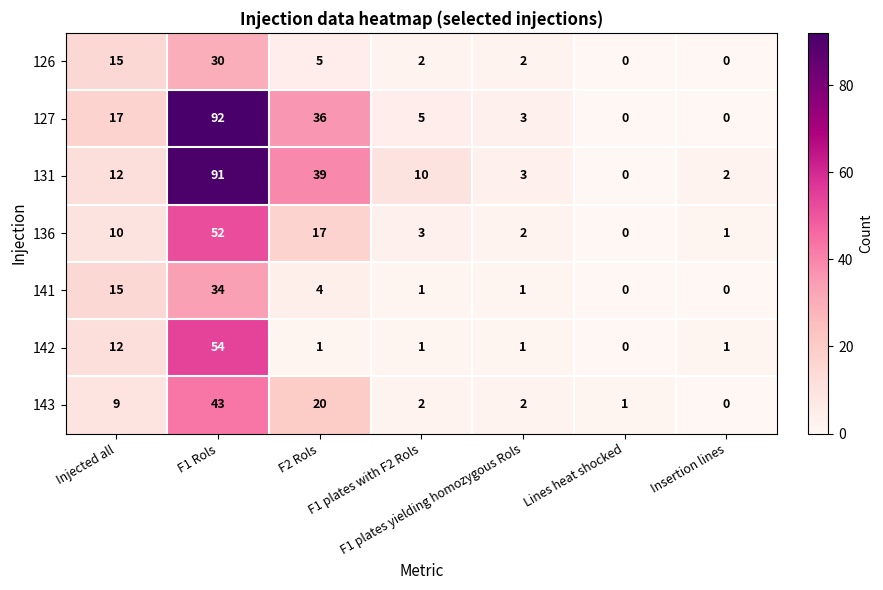

What is the greatest value displayed?

92